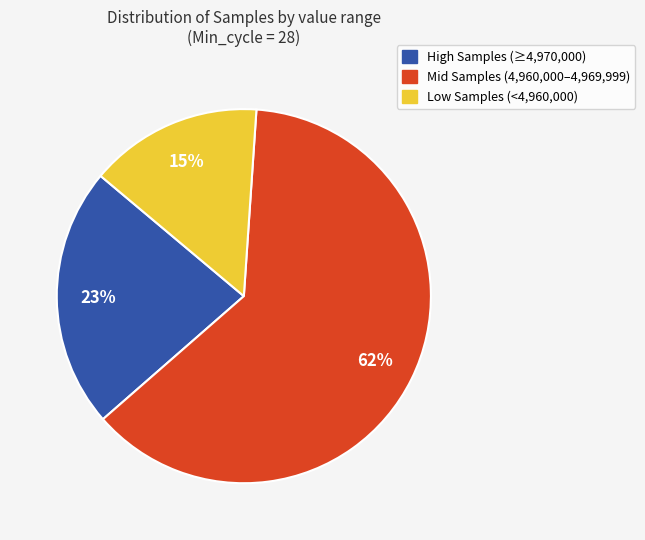

Which category has the smallest portion of the pie?

Low Samples (<4,960,000)